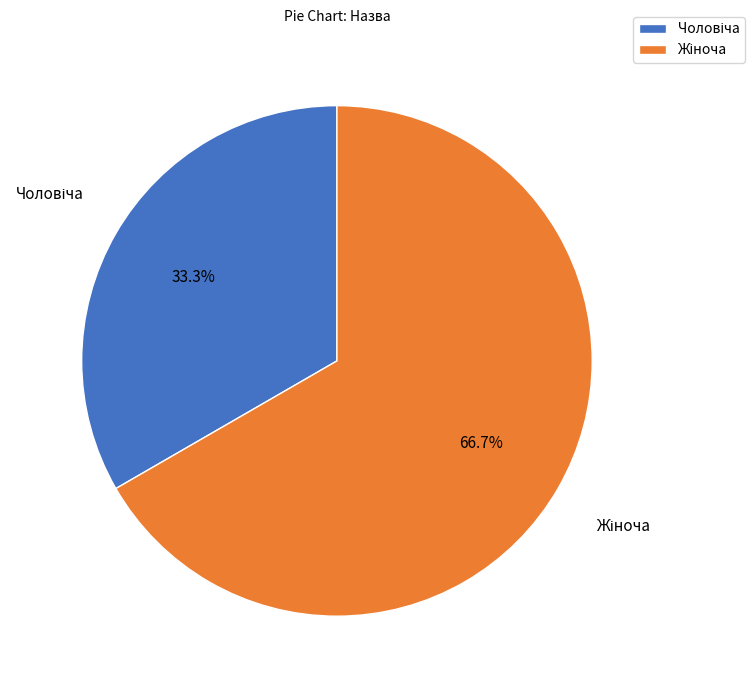

Is there any slice that represents more than half of the pie?

Yes